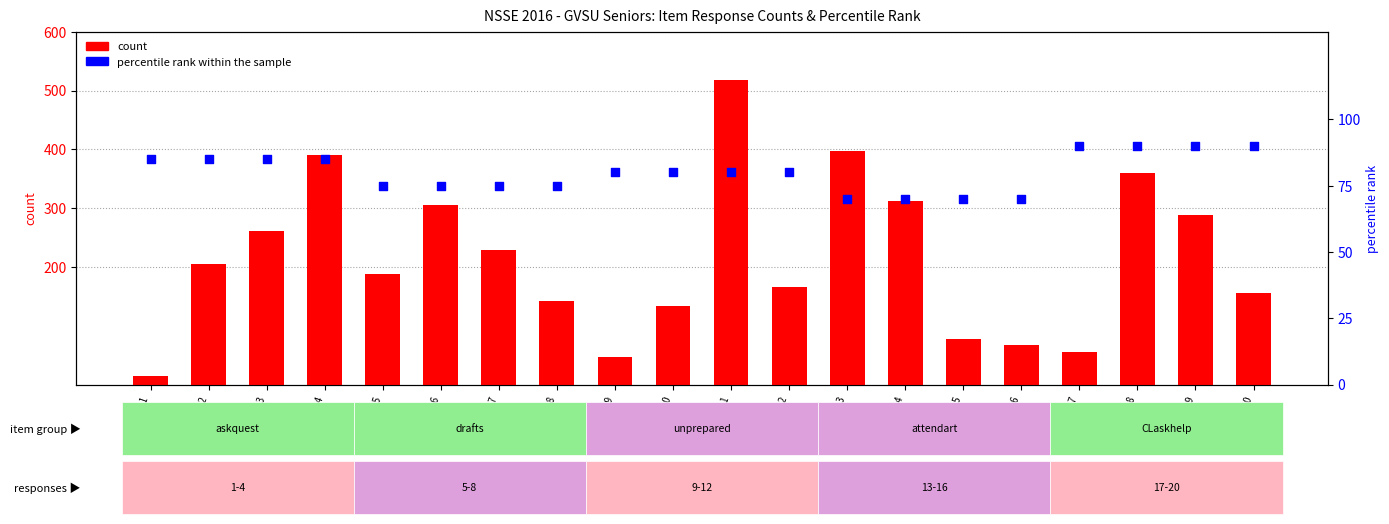

At how many categories does at least one series exceed 19?

20